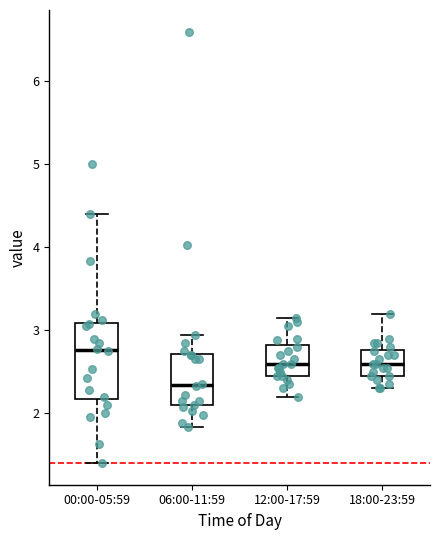

Where is the lower edge of the box for 12:00-17:59 on the y-axis? The values are not printed on the chart, so give them approximately, as read against the axis.

2.5